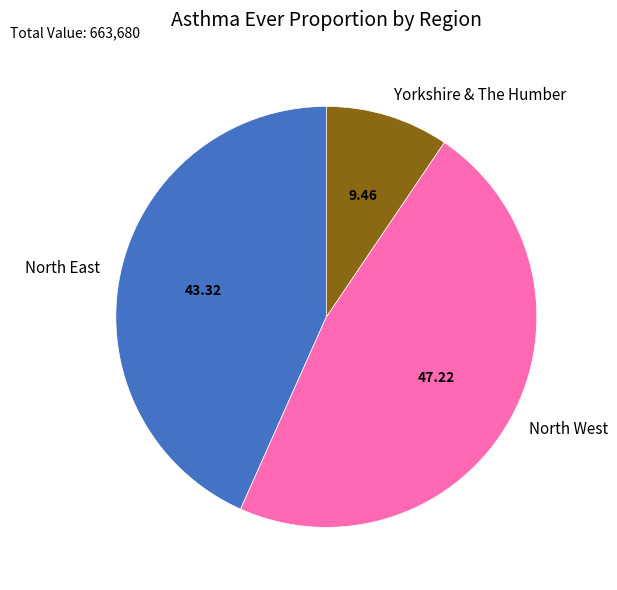

Do Yorkshire & The Humber and North East together represent more than half of the pie?

Yes